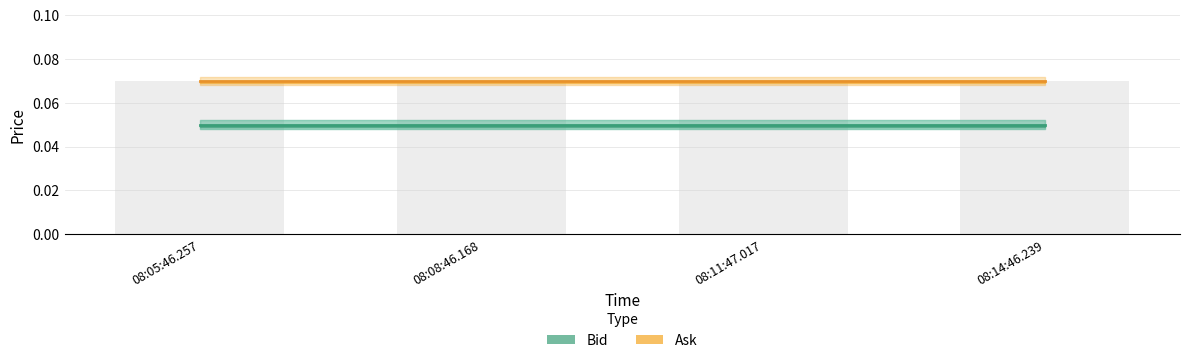

What is the label of the 2nd bar from the right?

08:11:47.017